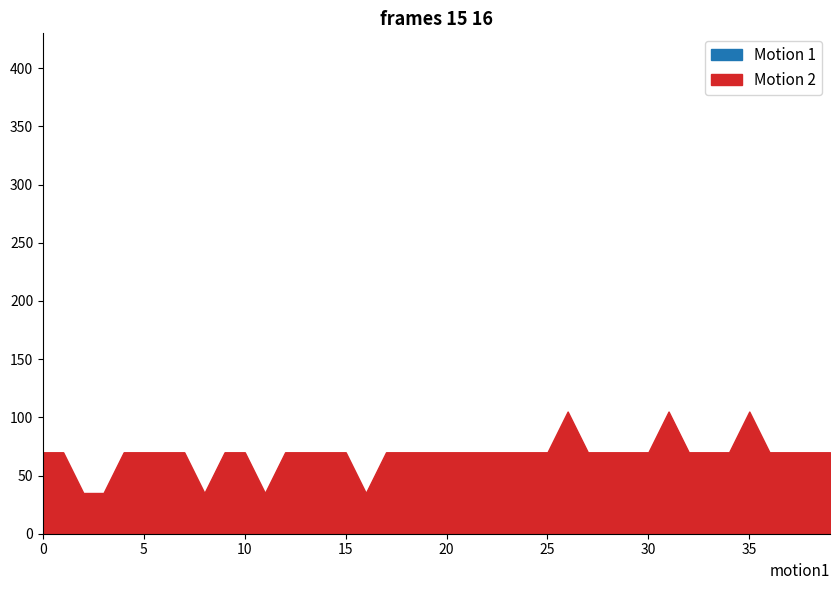

Rank the series by their average value, from highest to lowest.

Motion 1, Motion 2